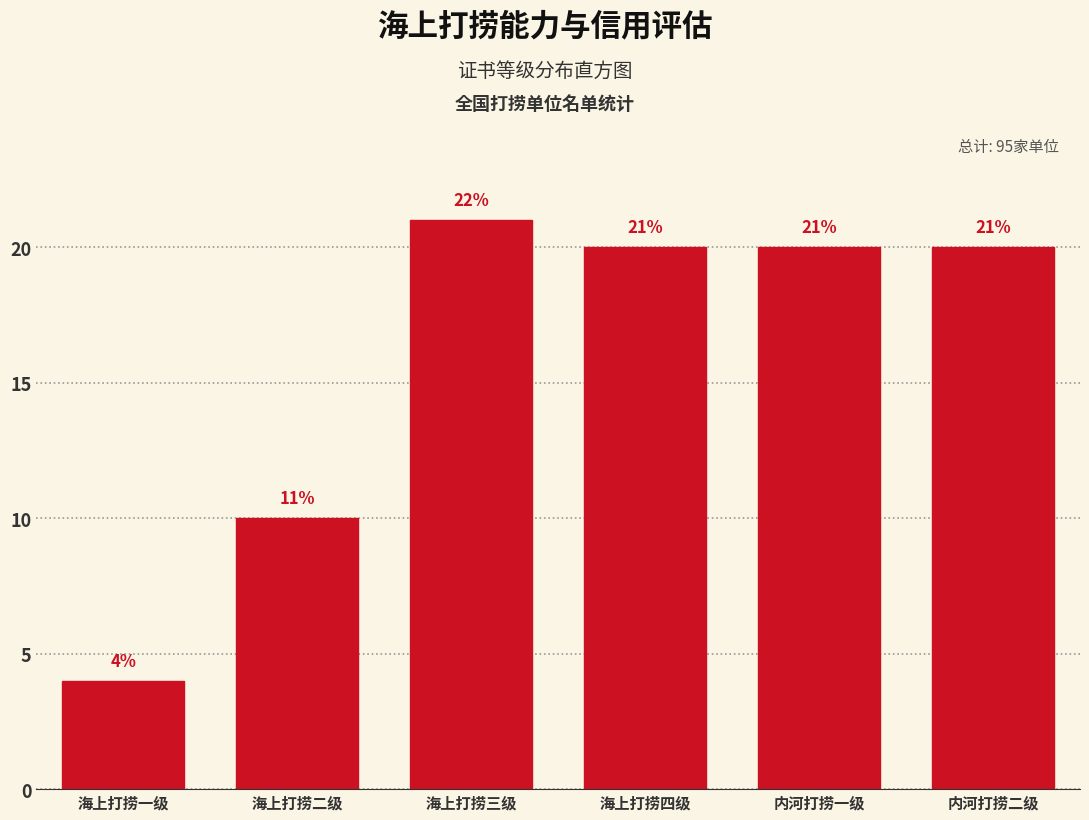

Reading left to right, list all the values displayed in this chart.

4	10	21	20	20	20